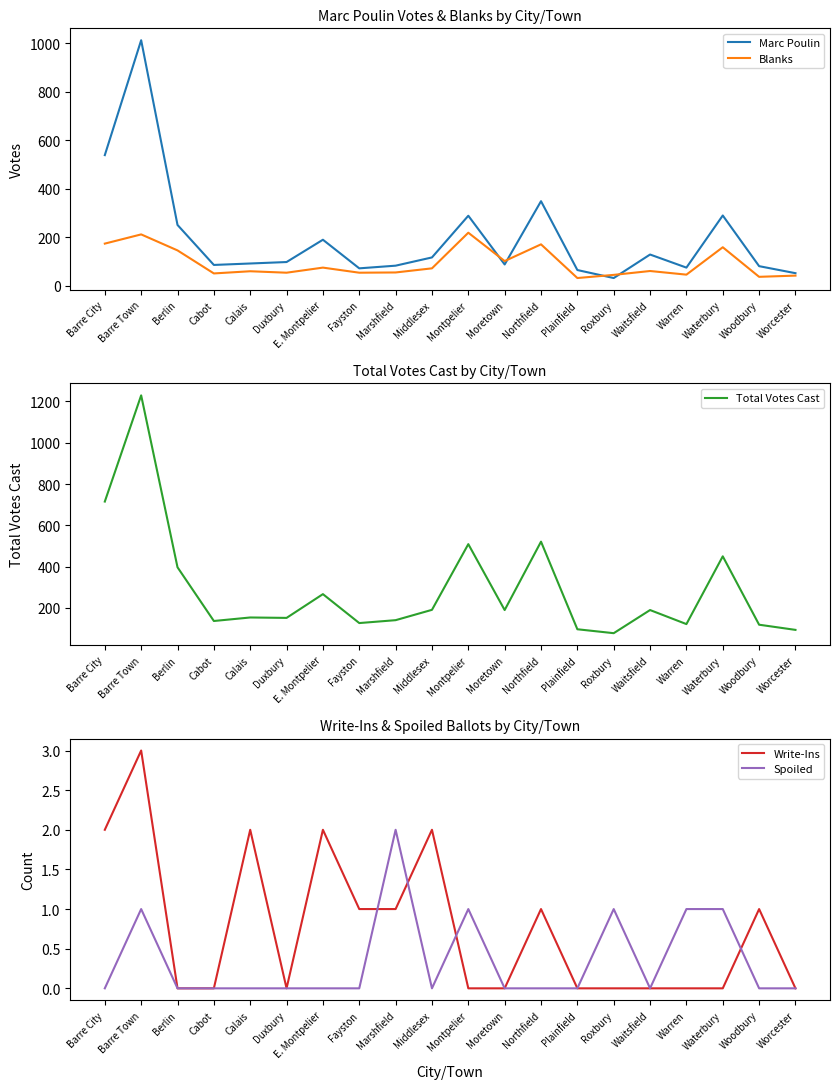

How many interior local valleys does the Blanks series have?

7